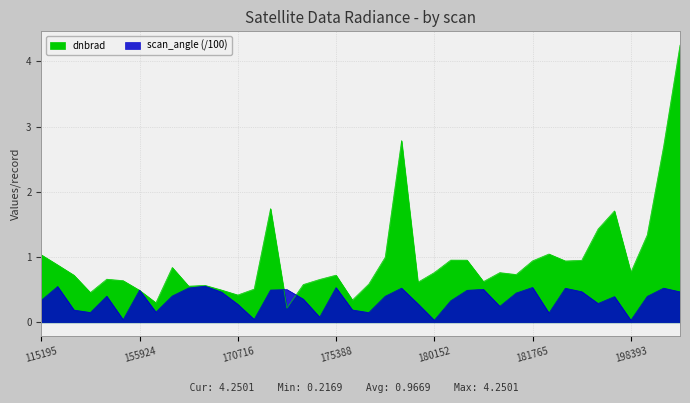

What is the value of the scan_angle point at the 1st from the left?

0.3